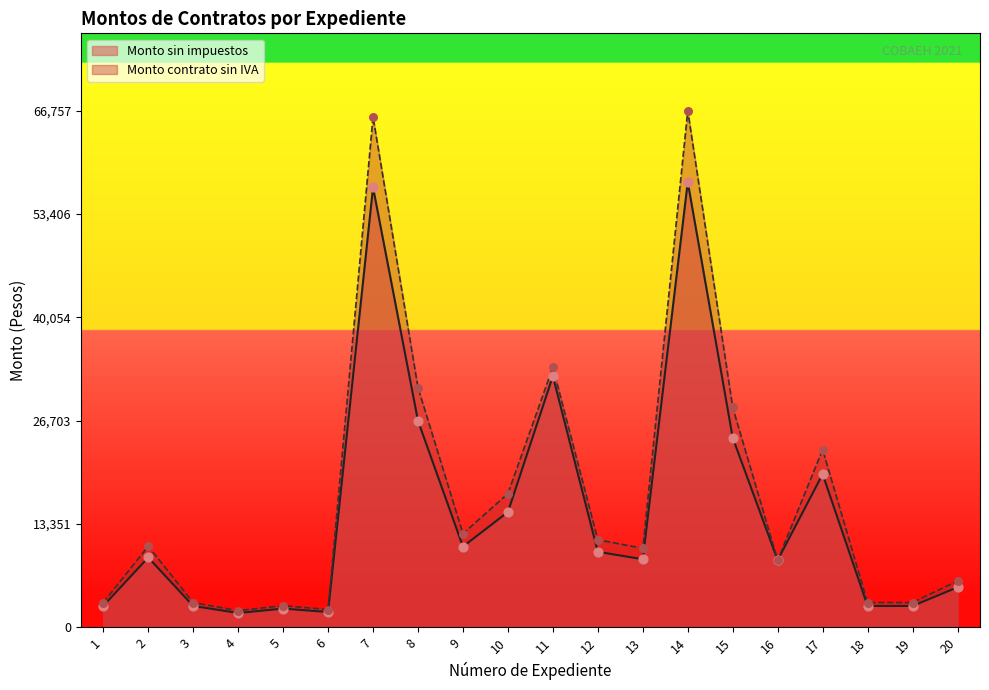

Is the value of Monto contrato sin IVA at 9 greater than the value of Monto sin impuestos at 4?

Yes